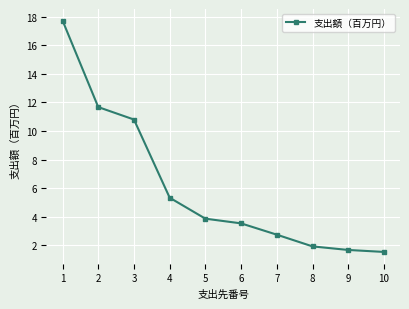

Where is the data nearest to the value 9?

3